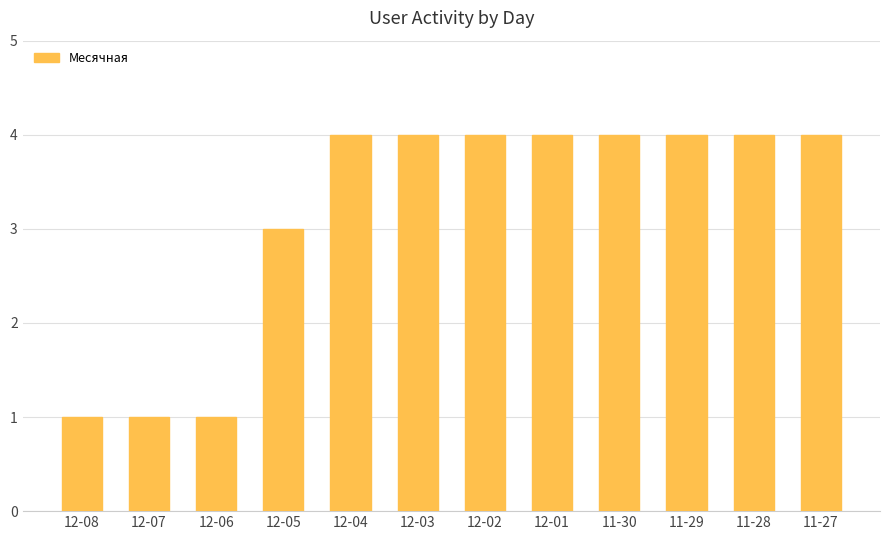

Approximately how many times larger is the value at 12-05 compared to 12-08?

3.0